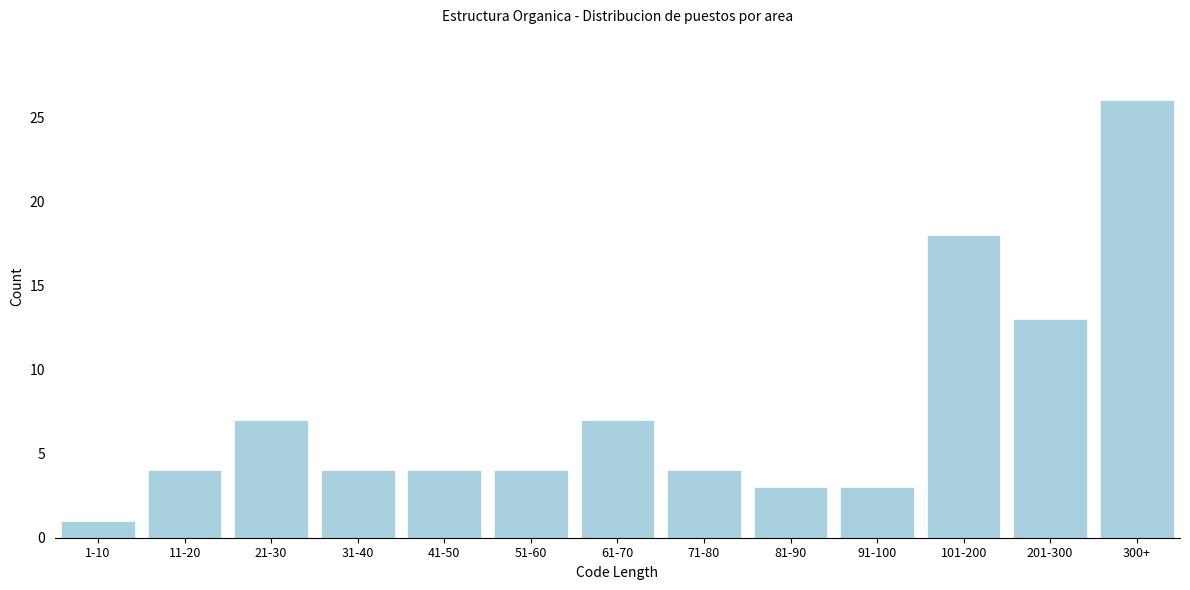

Reading right to left, transcribe all the data shown in this chart.

26	13	18	3	3	4	7	4	4	4	7	4	1